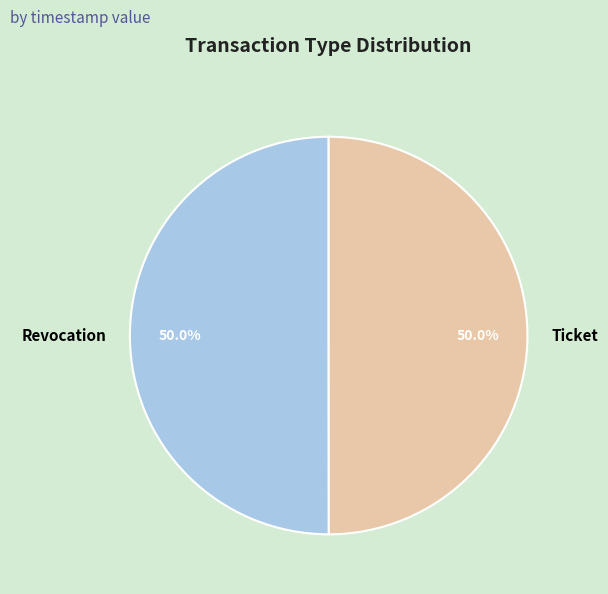

Is the sum of Ticket and Revocation greater than half?

Yes